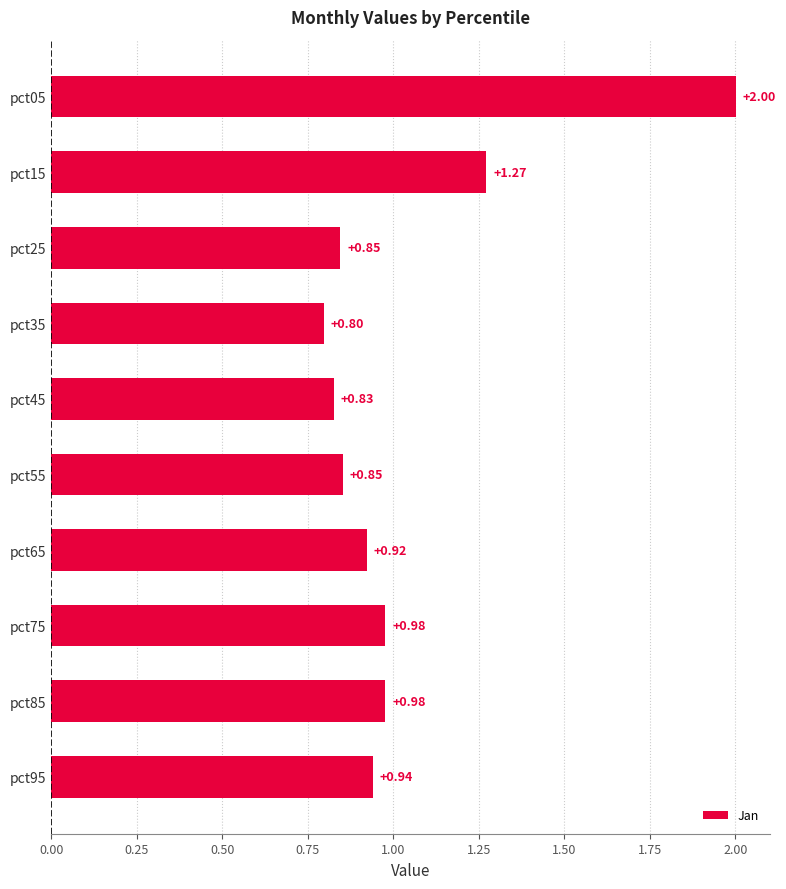

What is the minimum value shown in the chart?

0.8